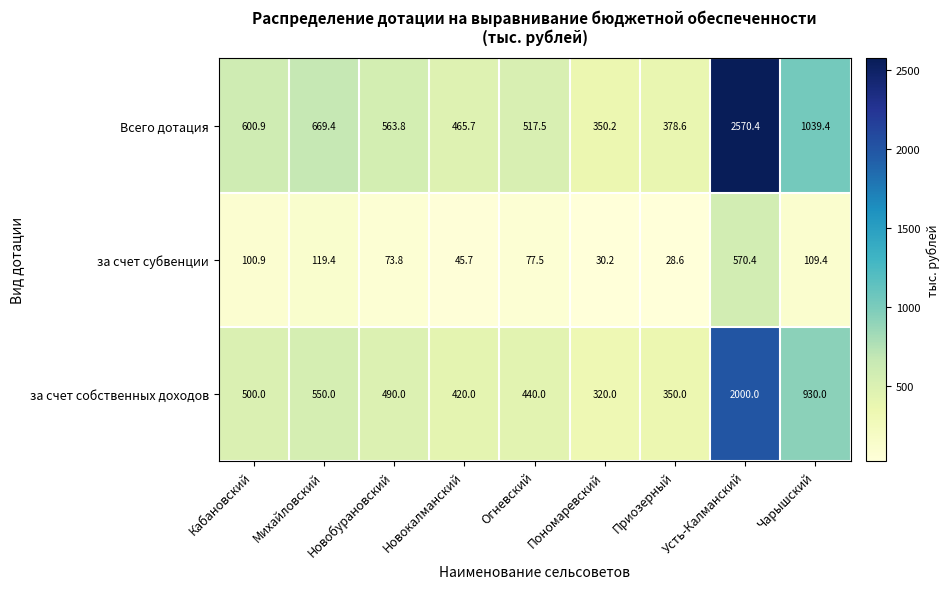

Which series has the largest range (max minus min)?

Всего дотация